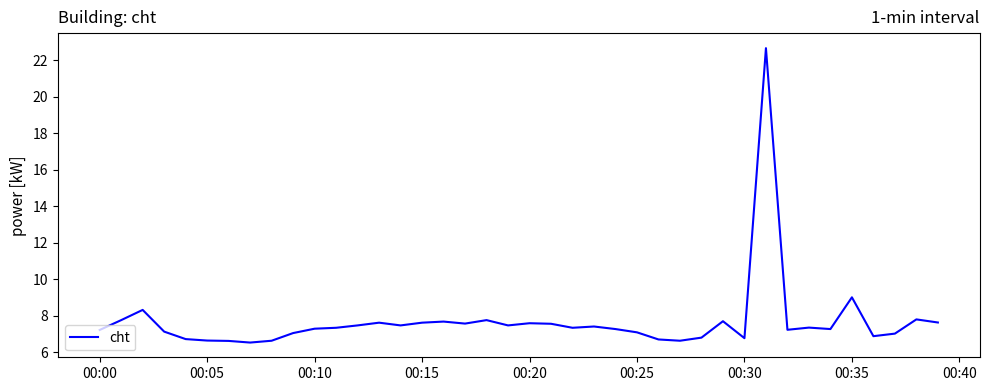

What is the minimum value shown in the chart?

6.5